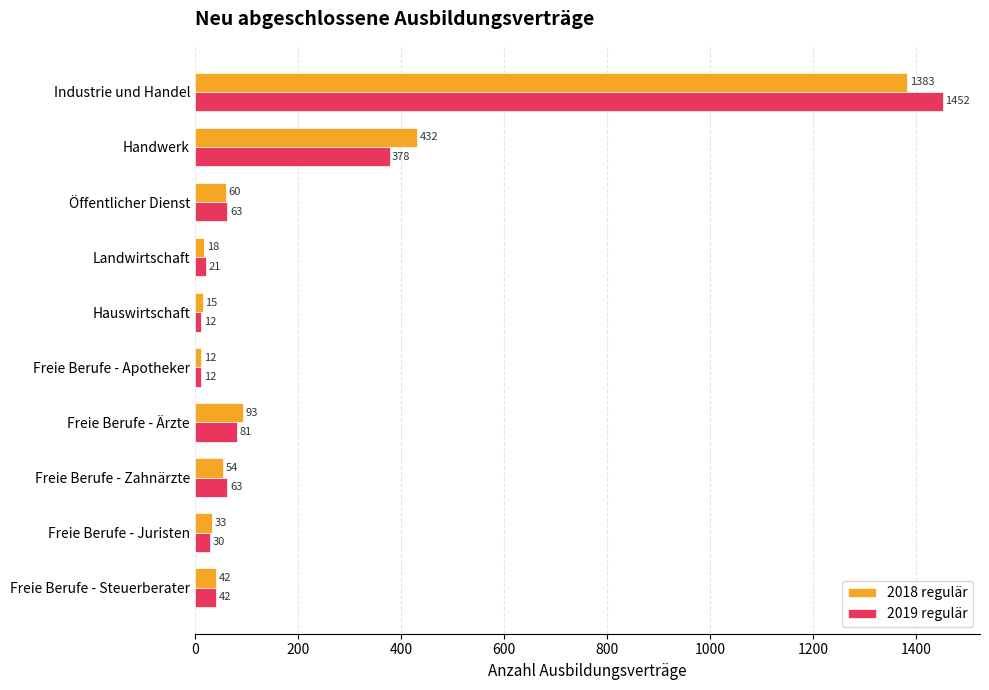

The value of 2019 regulär at Industrie und Handel is 1975. True or false?

False